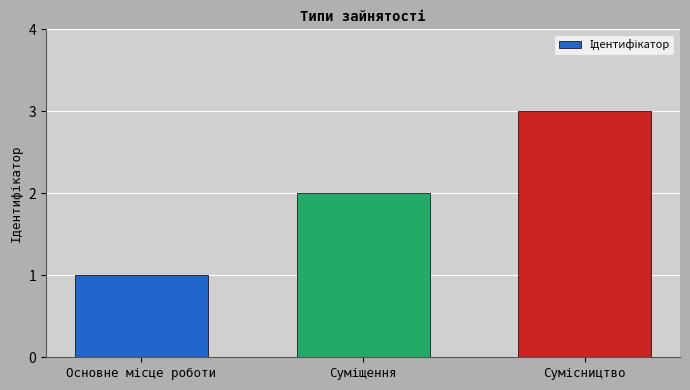

What is the sum of all values?

6